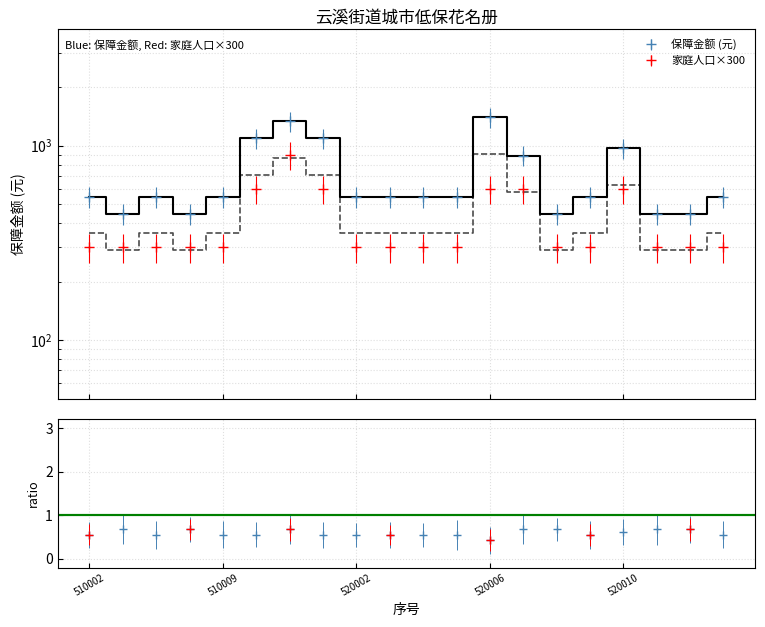

Which series changed the most between 520001 and 520006?

保障金额